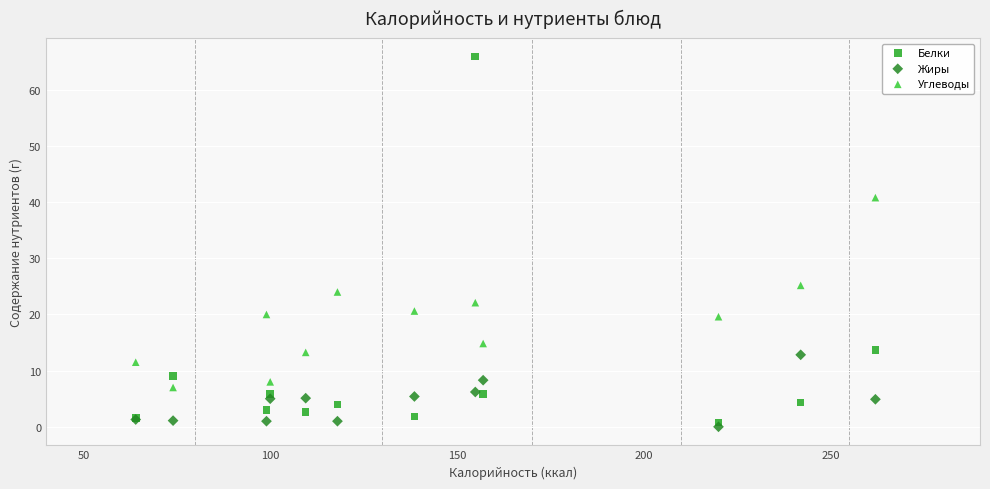

Which series has the largest Y range (max minus min)?

Белки